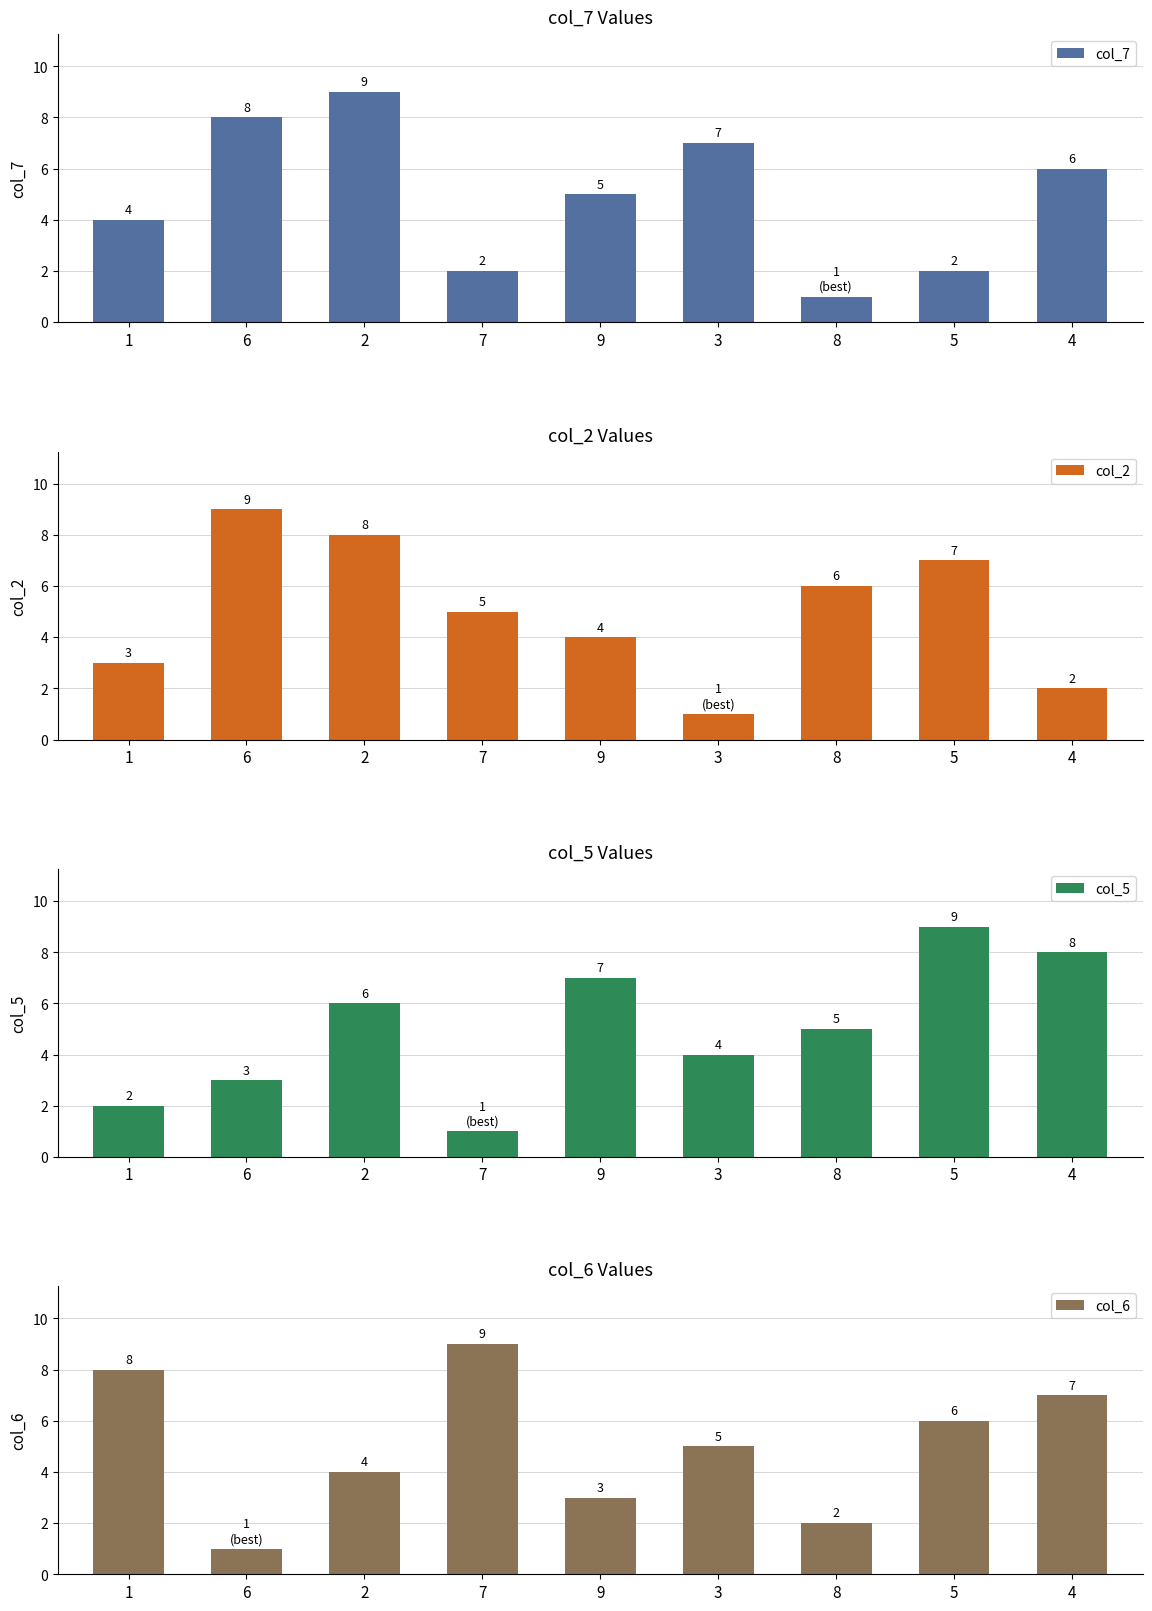

Count the number of categories in the chart.

9